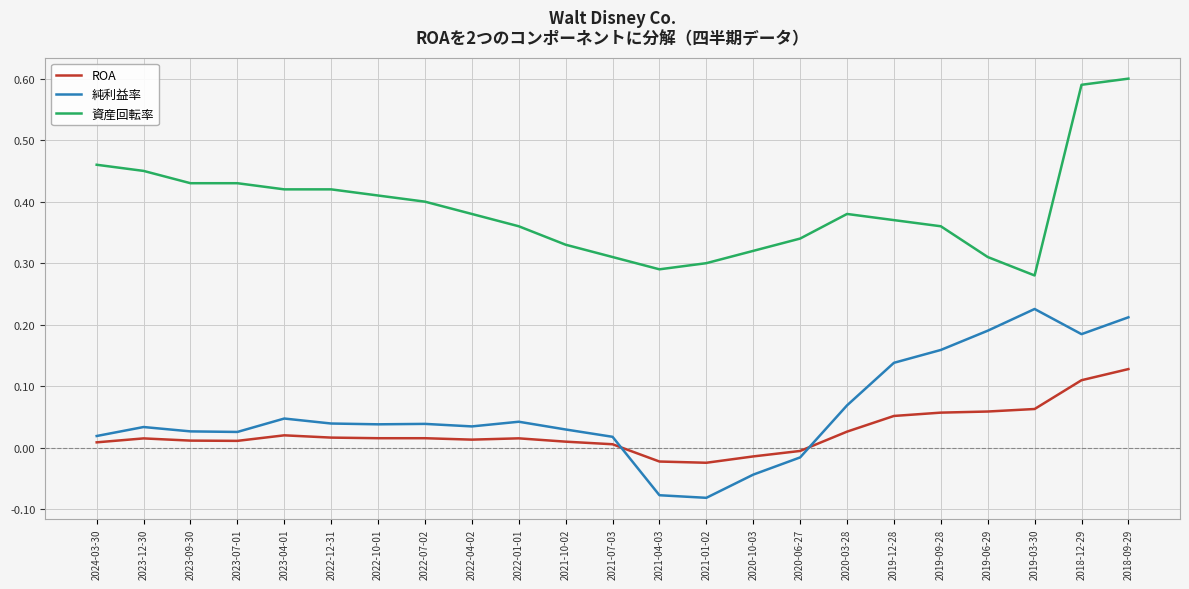

True or false: 資産回転率 and 純利益率 cross at least once.

False